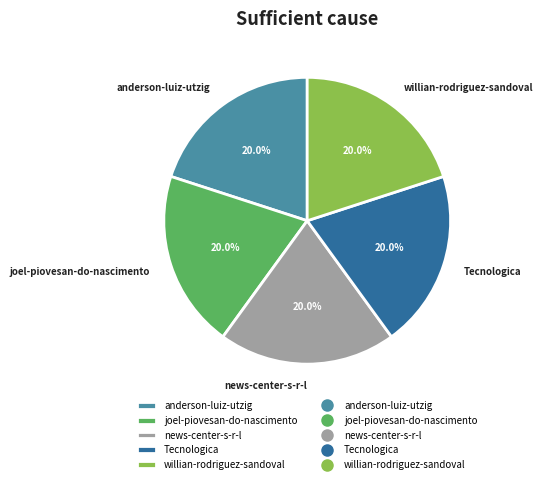

To the nearest percent, what percentage of the pie is Tecnologica?

20%